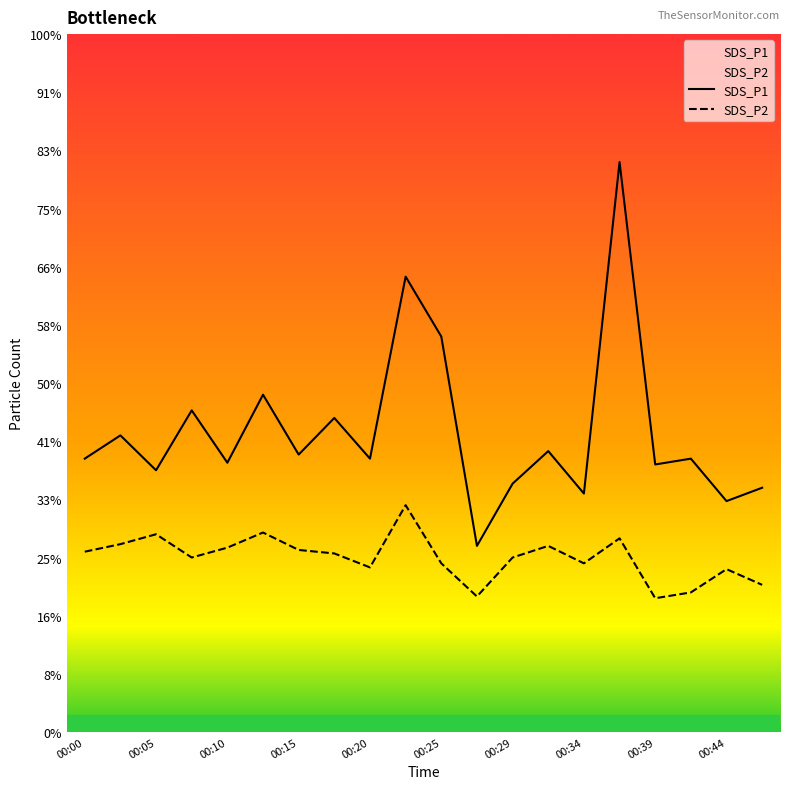

True or false: SDS_P2 has more than 2 points higher than both neighbors.

True